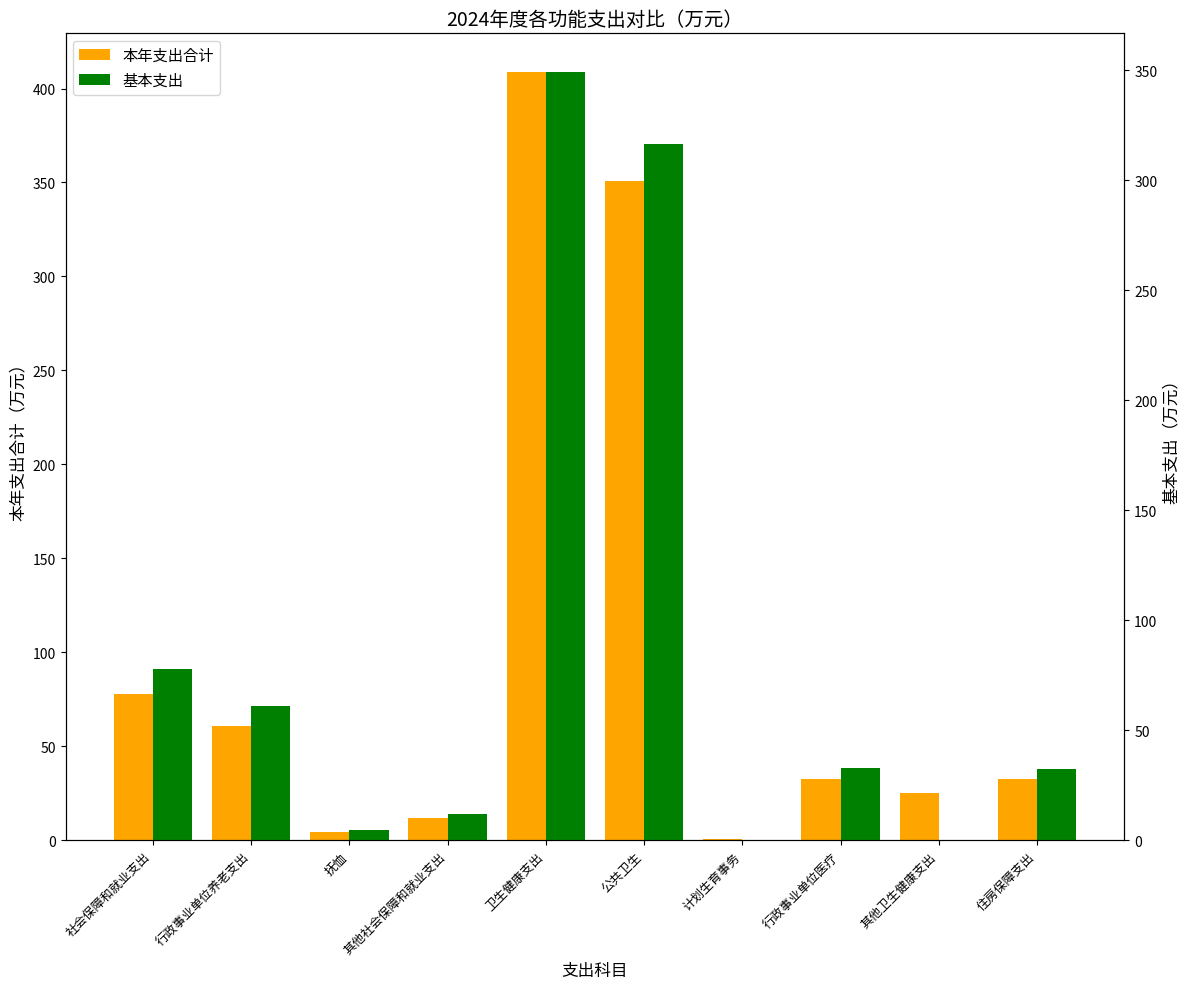

At which label does 基本支出 first exceed 32?

社会保障和就业支出